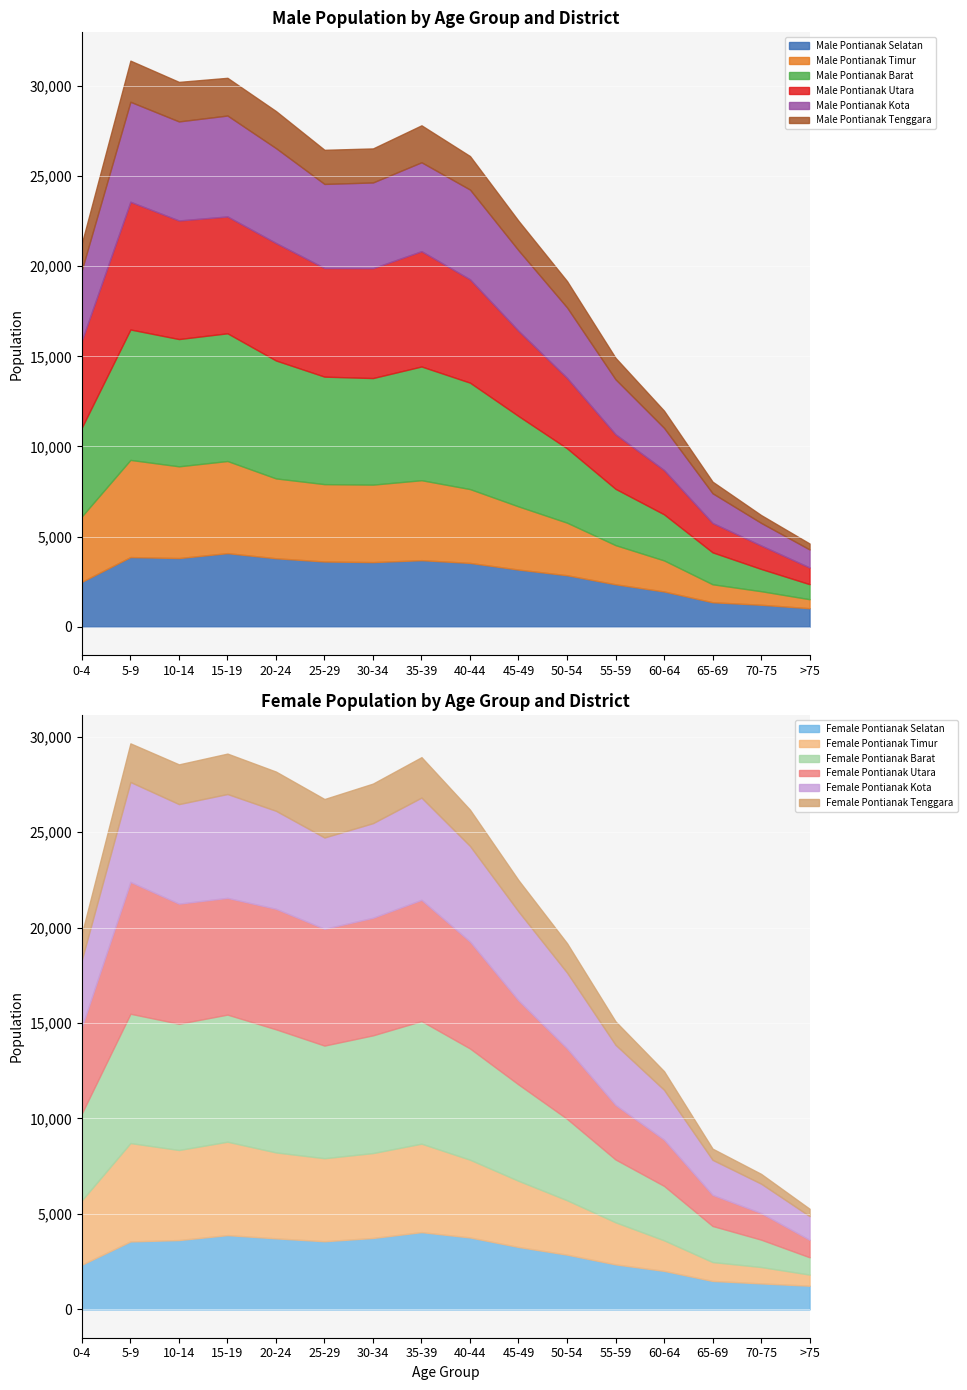

True or false: Male Pontianak Kota has more than 0 interior local peaks.

True